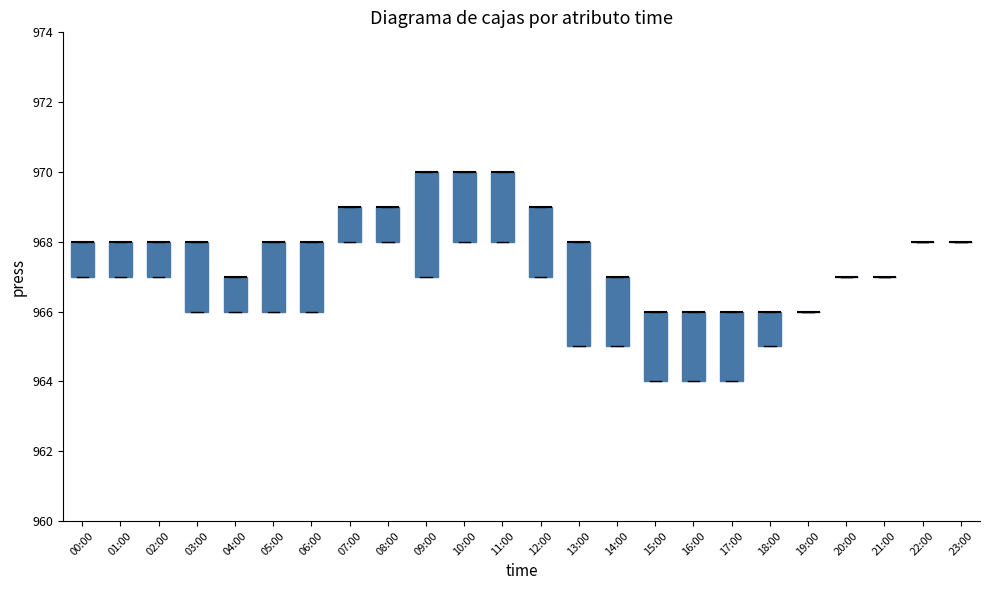

Where is the lower edge of the box for 12:00 on the y-axis? The values are not printed on the chart, so give them approximately, as read against the axis.

967